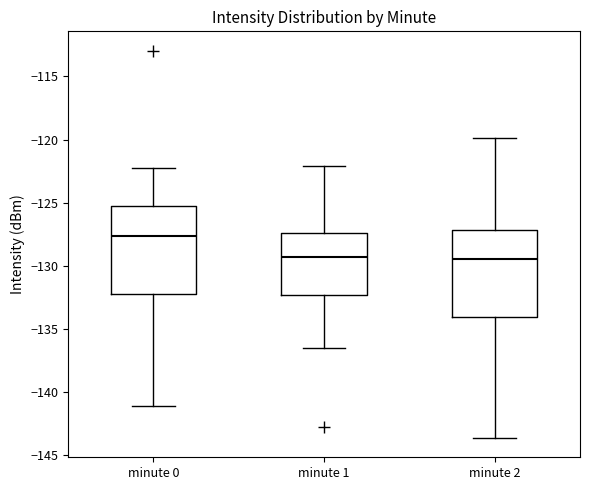

Where does the upper whisker of the box for minute 1 end on the y-axis? The values are not printed on the chart, so give them approximately, as read against the axis.

-122.0